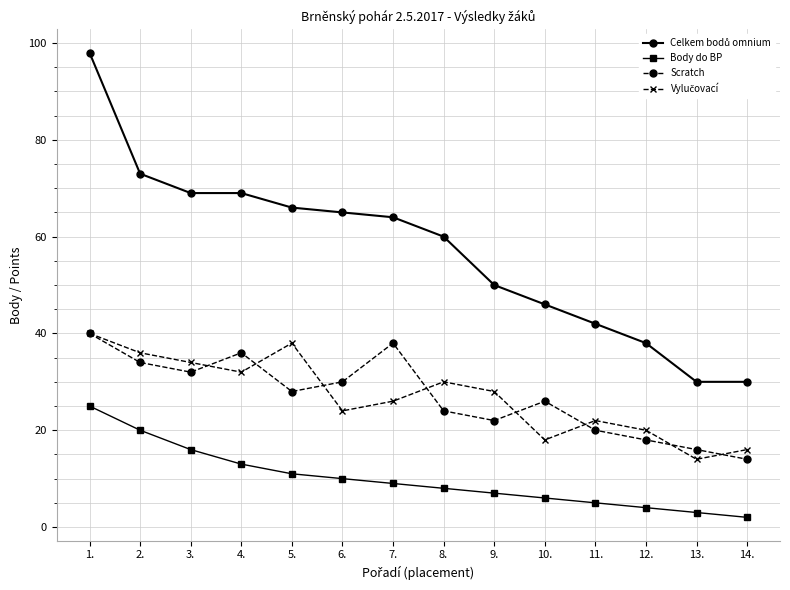

What is the label of the 8th point from the right?

7.